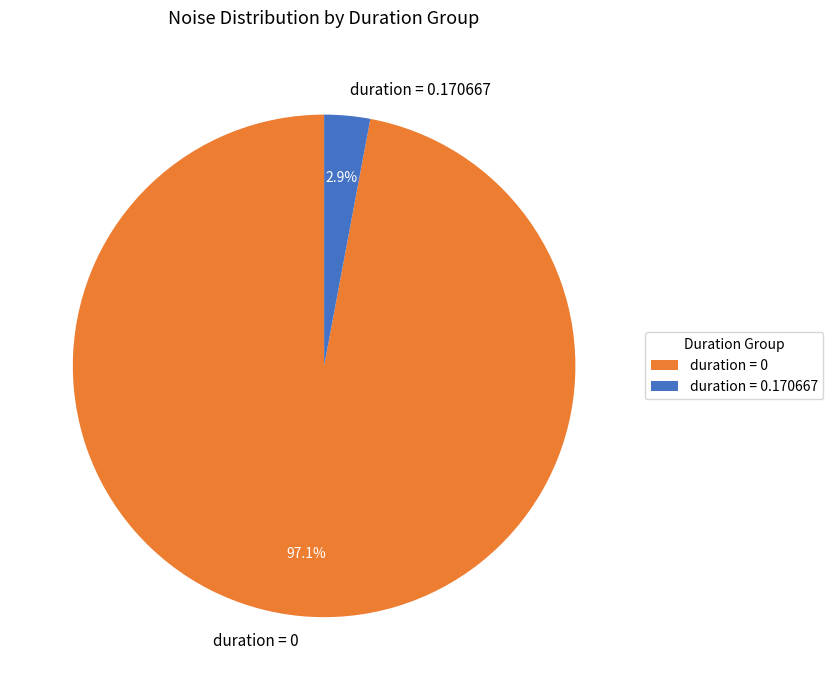

Combined, what portion of the pie is duration = 0 and duration = 0.170667?

100.0%